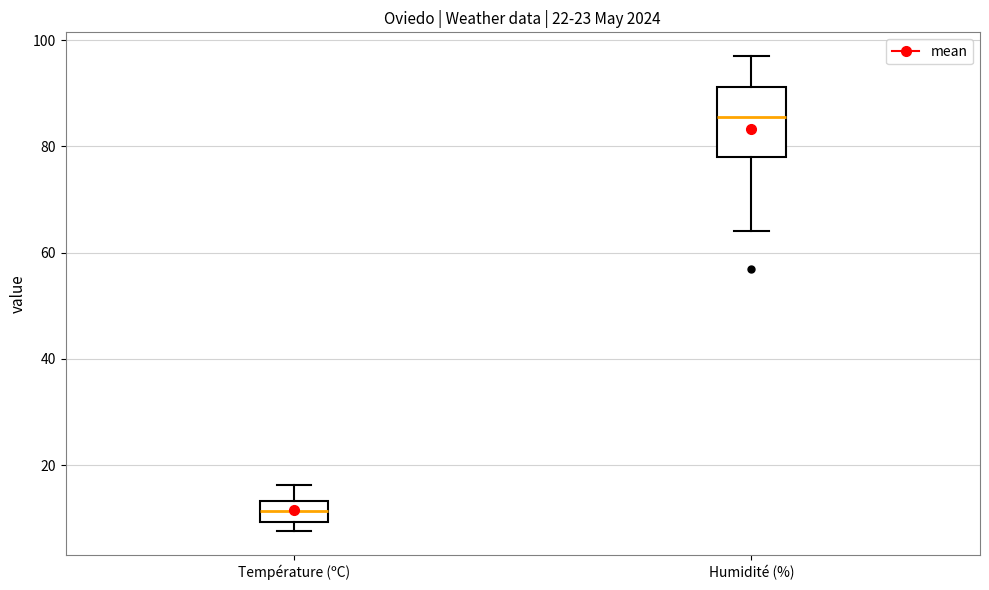

Reading left to right, read every box against the y-axis: the position of its median line, the range the box covers, and the ends of its whiskers. The values are not printed on the chart, so give them approximately, as read against the axis.

Température (ºC): median 12, box 10 to 14, whiskers 8 to 16
Humidité (%): median 86, box 78 to 92, whiskers 64 to 98